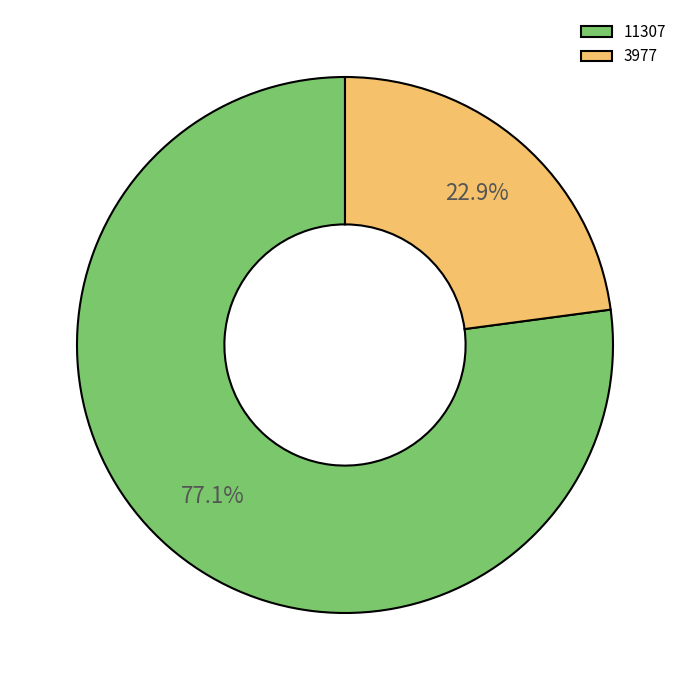

Count the number of slices in the pie.

2